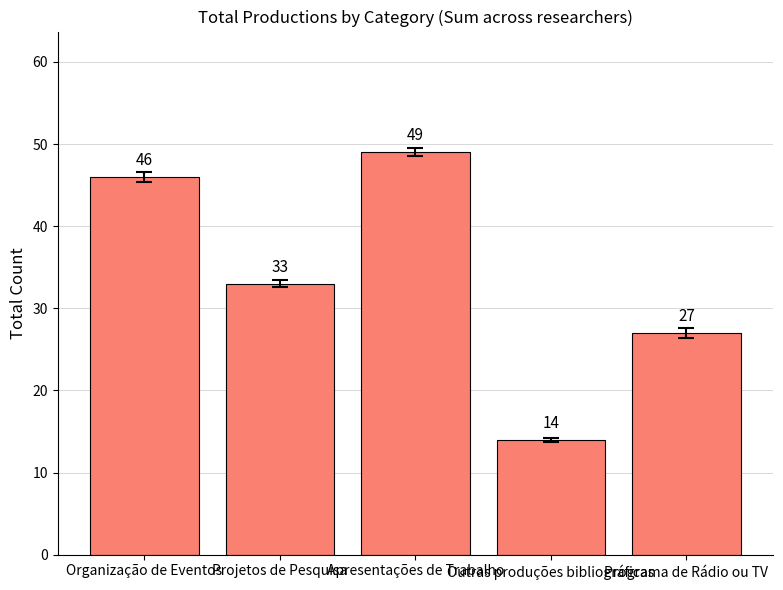

What is the change in value from Projetos de Pesquisa to Programa de Rádio ou TV?

-6